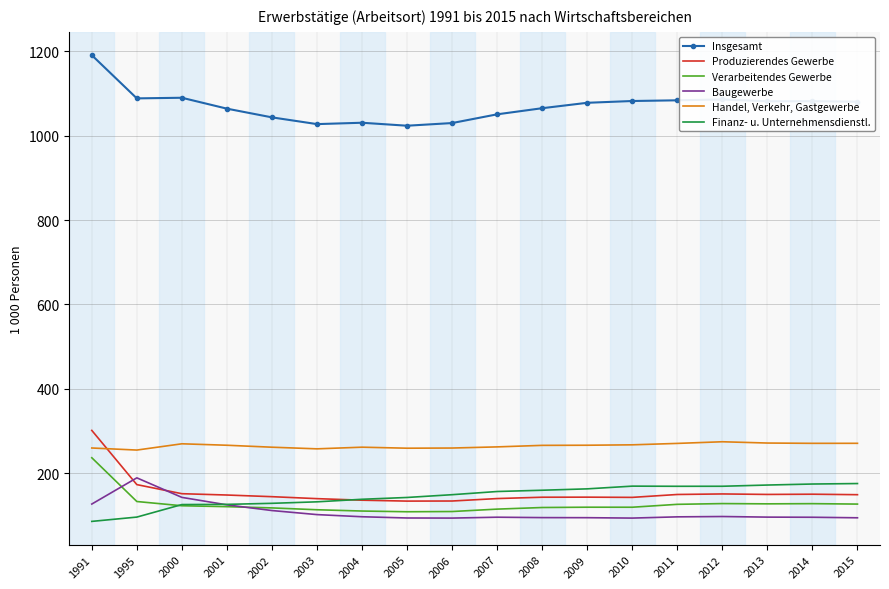

Which series has the widest spread of values?

Produzierendes Gewerbe